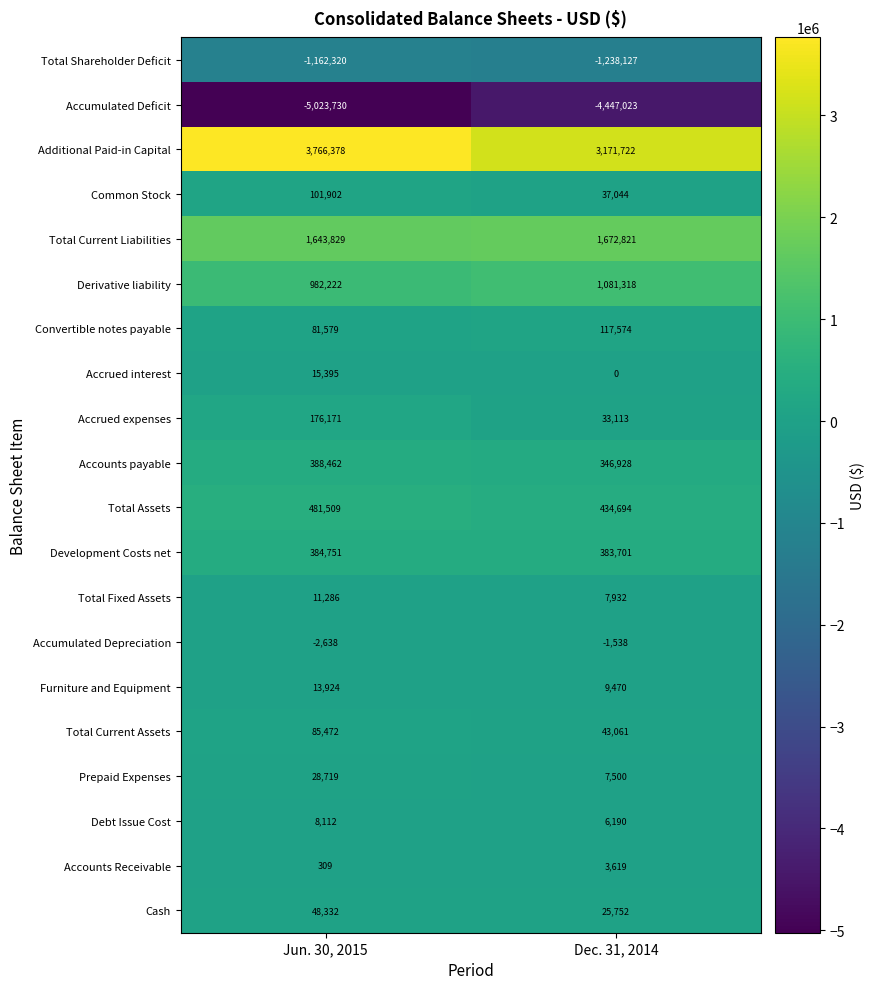

What is the spread (max minus min) of values at Dec. 31, 2014?

7618745